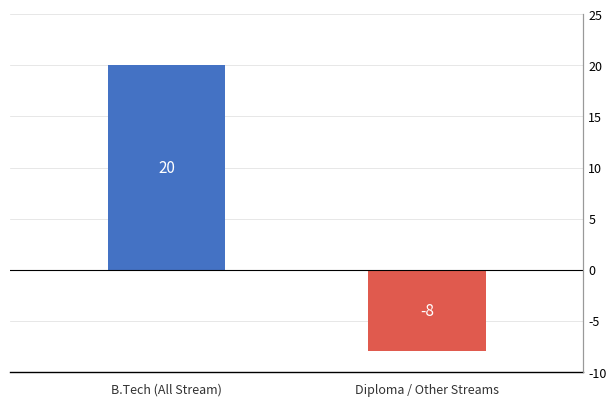

Which label corresponds to the smallest value in the chart?

Diploma / Other Streams